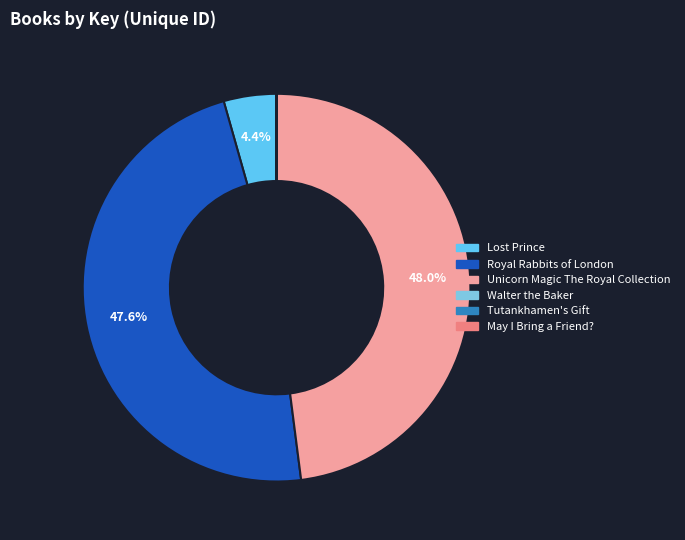

Which slice is the largest?

Unicorn Magic The Royal Collection